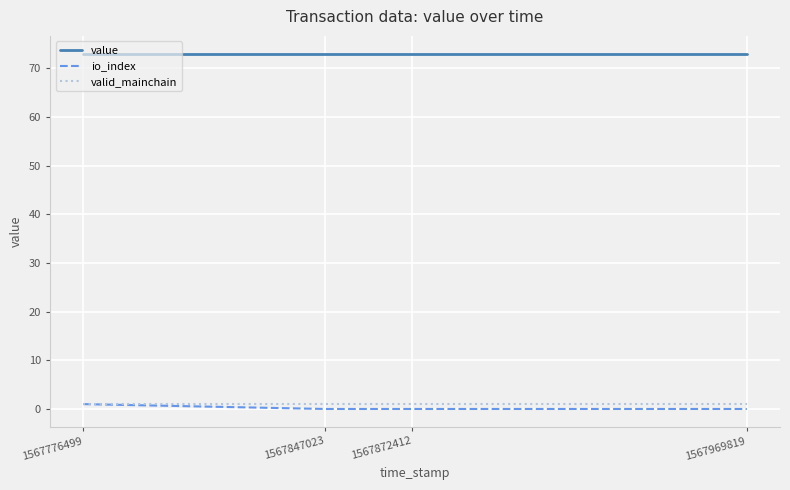

Is it true that io_index equals 0.0 at 1567969819?

True